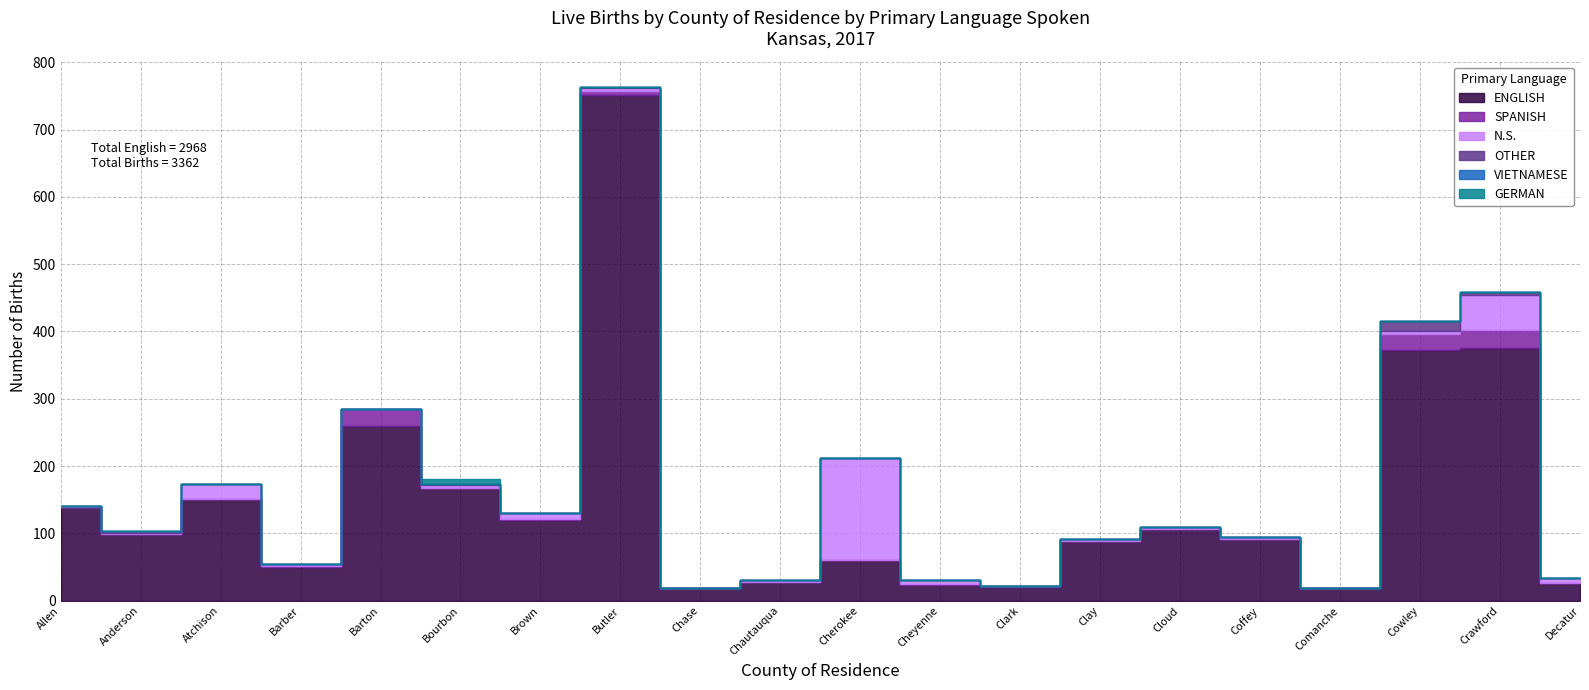

Reading left to right, transcribe all the data shown in this chart.

ENGLISH: 139	99	151	50	260	168	120	752	19	27	61	23	20	89	106	92	18	373	375	26
SPANISH: 0	0	0	1	24	0	2	6	0	0	0	2	1	0	0	0	0	23	27	0
N.S.: 1	2	23	4	0	4	8	4	0	3	151	5	1	2	3	2	0	4	52	7
OTHER: 0	3	0	0	0	2	0	1	0	0	0	0	0	0	0	0	0	15	5	0
VIETNAMESE: 0	0	0	0	0	0	0	0	0	0	0	0	0	0	0	0	0	0	0	0
GERMAN: 0	0	0	0	0	6	0	0	0	0	0	0	0	0	0	0	0	0	0	0